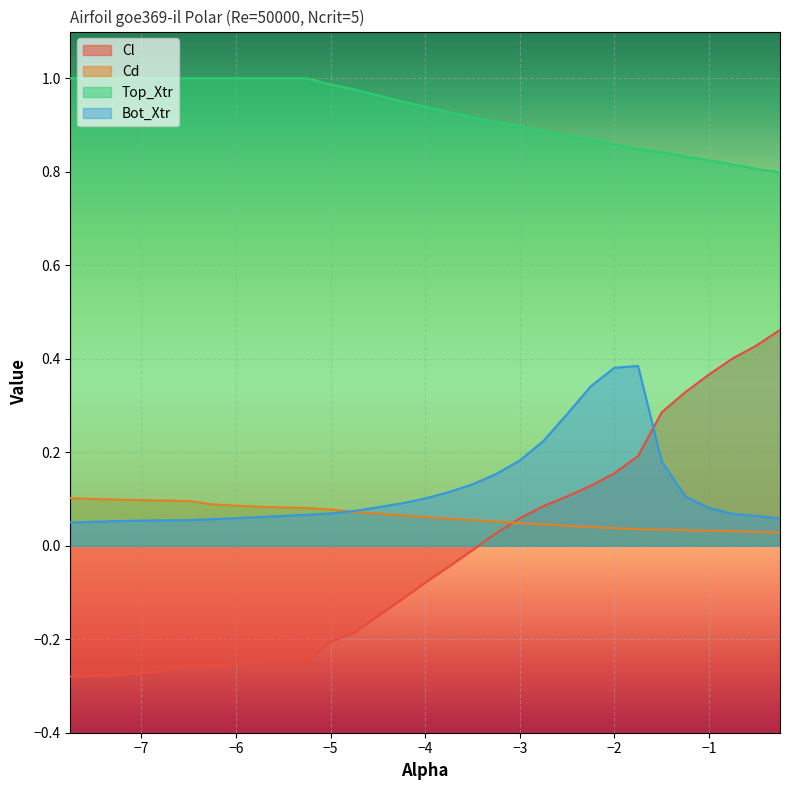

What is the value of the Cd point at the 4th from the left?

0.1